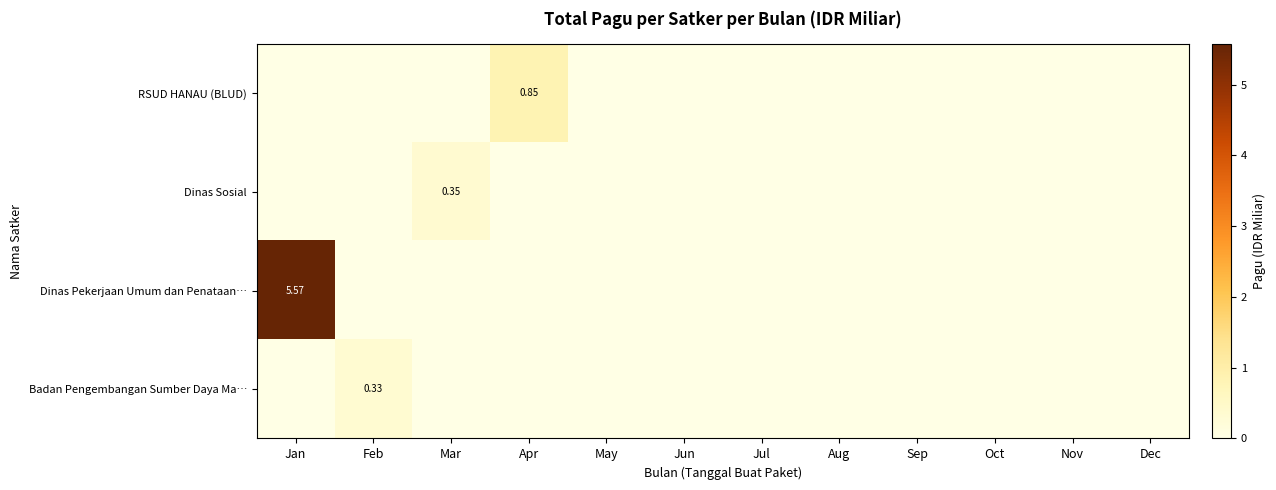

Which has a higher value, Apr or Jun?

Apr